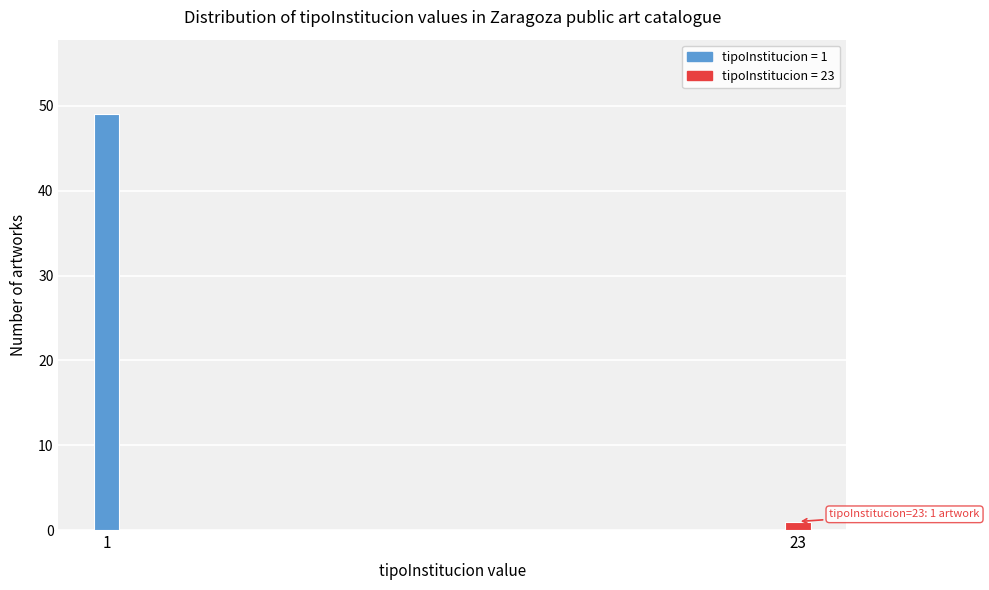

Reading right to left, extract all data points from this chart.

1	49